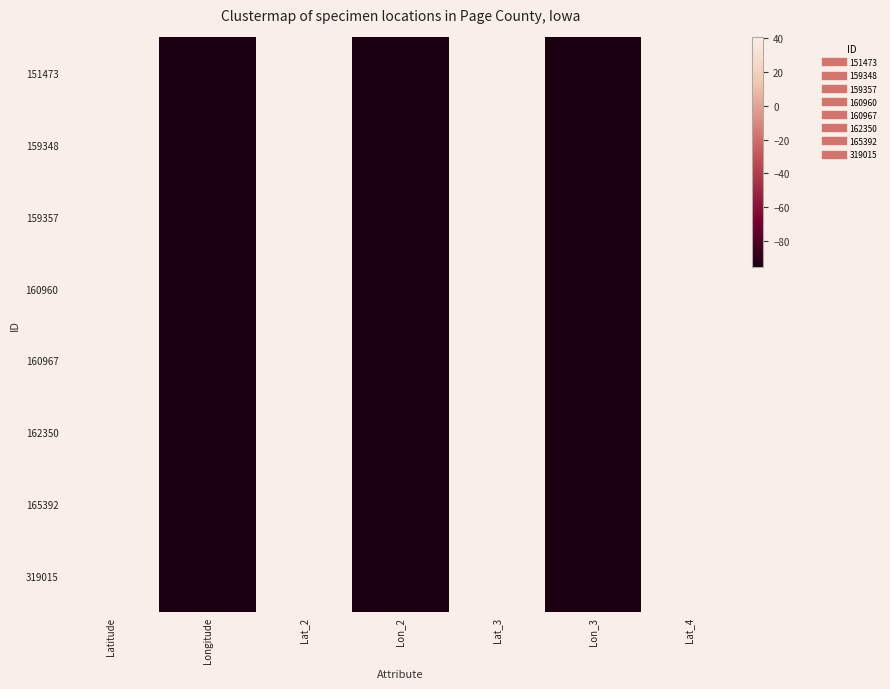

Reading left to right, extract all data points from this chart.

151473: Latitude=40.6	Longitude=-95.0	Lat_2=40.6	Lon_2=-95.0	Lat_3=40.6	Lon_3=-95.0	Lat_4=40.6
159348: Latitude=40.7	Longitude=-95.2	Lat_2=40.7	Lon_2=-95.2	Lat_3=40.7	Lon_3=-95.2	Lat_4=40.7
159357: Latitude=40.7	Longitude=-95.2	Lat_2=40.7	Lon_2=-95.2	Lat_3=40.7	Lon_3=-95.2	Lat_4=40.7
160960: Latitude=40.6	Longitude=-95.0	Lat_2=40.6	Lon_2=-95.0	Lat_3=40.6	Lon_3=-95.0	Lat_4=40.6
160967: Latitude=40.6	Longitude=-95.0	Lat_2=40.6	Lon_2=-95.0	Lat_3=40.6	Lon_3=-95.0	Lat_4=40.6
162350: Latitude=40.8	Longitude=-95.1	Lat_2=40.8	Lon_2=-95.1	Lat_3=40.8	Lon_3=-95.1	Lat_4=40.8
165392: Latitude=40.8	Longitude=-95.1	Lat_2=40.8	Lon_2=-95.1	Lat_3=40.8	Lon_3=-95.1	Lat_4=40.8
319015: Latitude=40.6	Longitude=-95.0	Lat_2=40.6	Lon_2=-95.0	Lat_3=40.6	Lon_3=-95.0	Lat_4=40.6